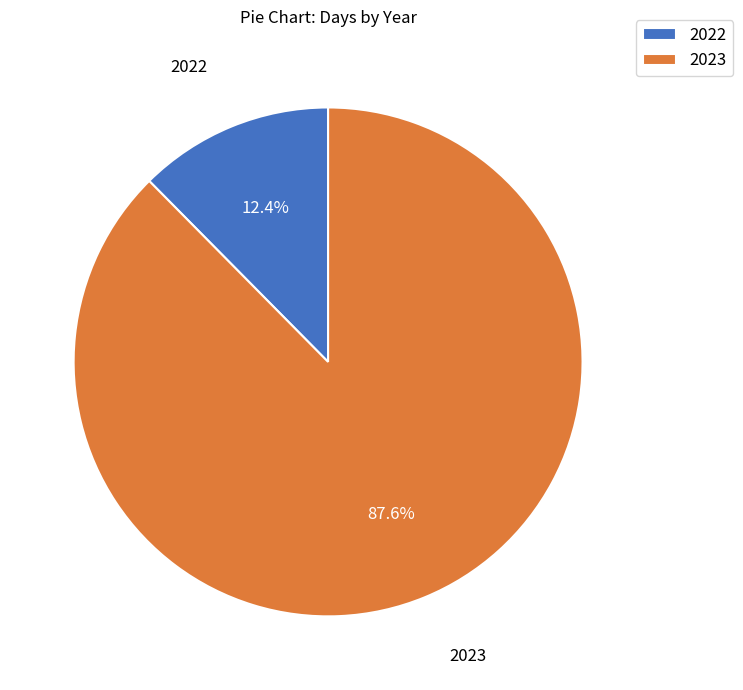

What portion of the pie excludes 2022?

87.6%